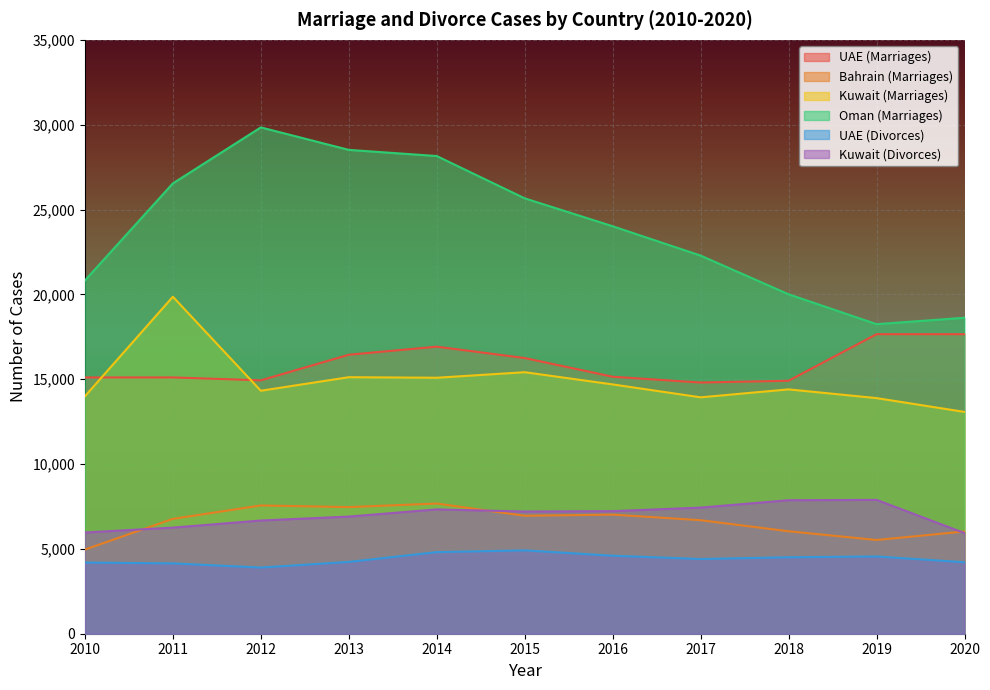

What is the total value across all series at 2019?

67748